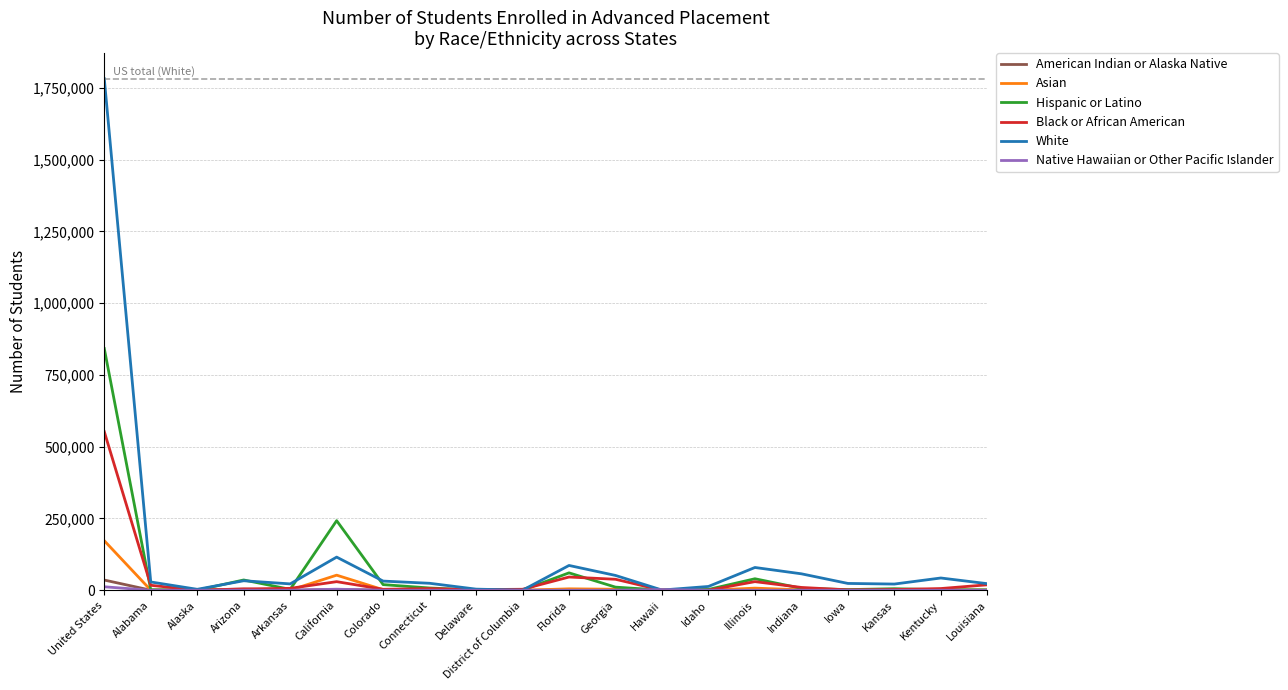

At which category is the sum across all series the highest?

United States